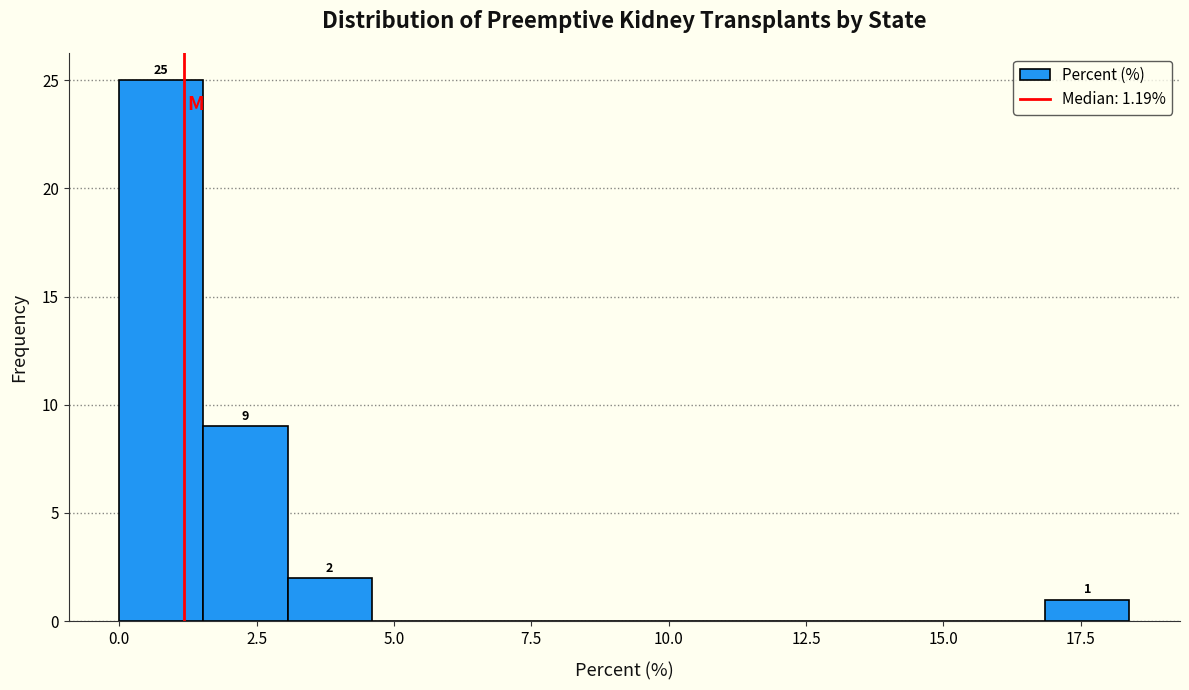

Around what value on the x-axis is the tallest bar? Give the approximate position of its centre, as read against the axis.

1.0